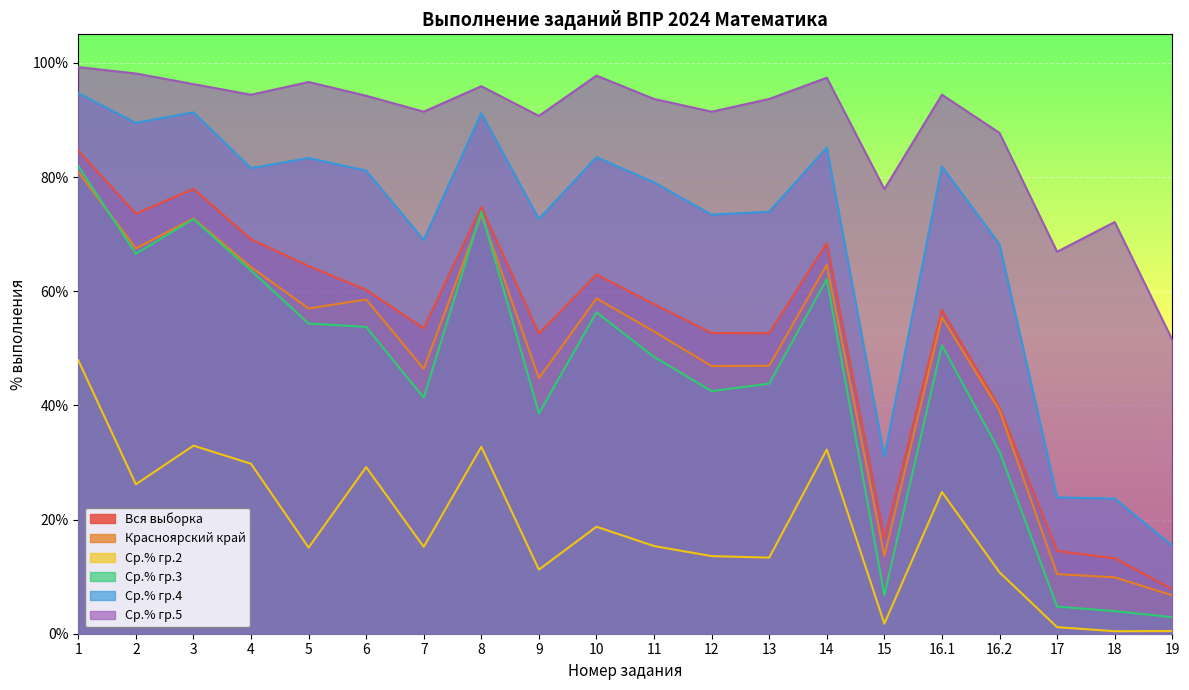

What is the total value across all series at 18?

123.3